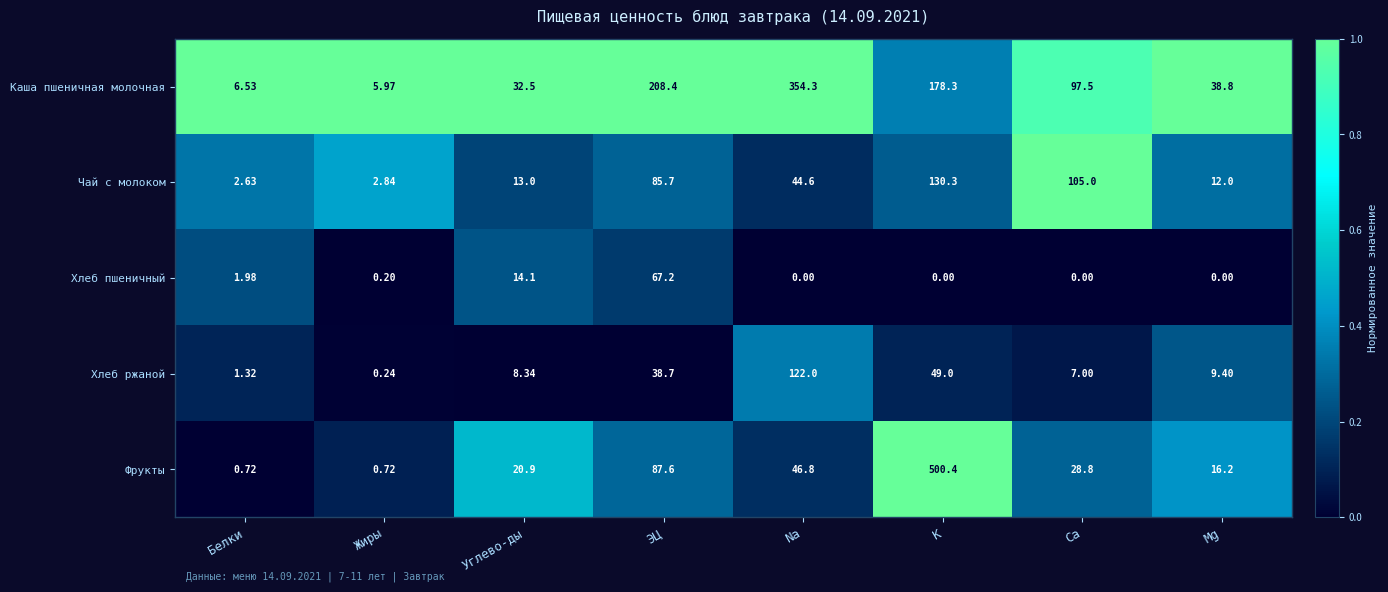

At which label is Фрукты closest to 250?

ЭЦ